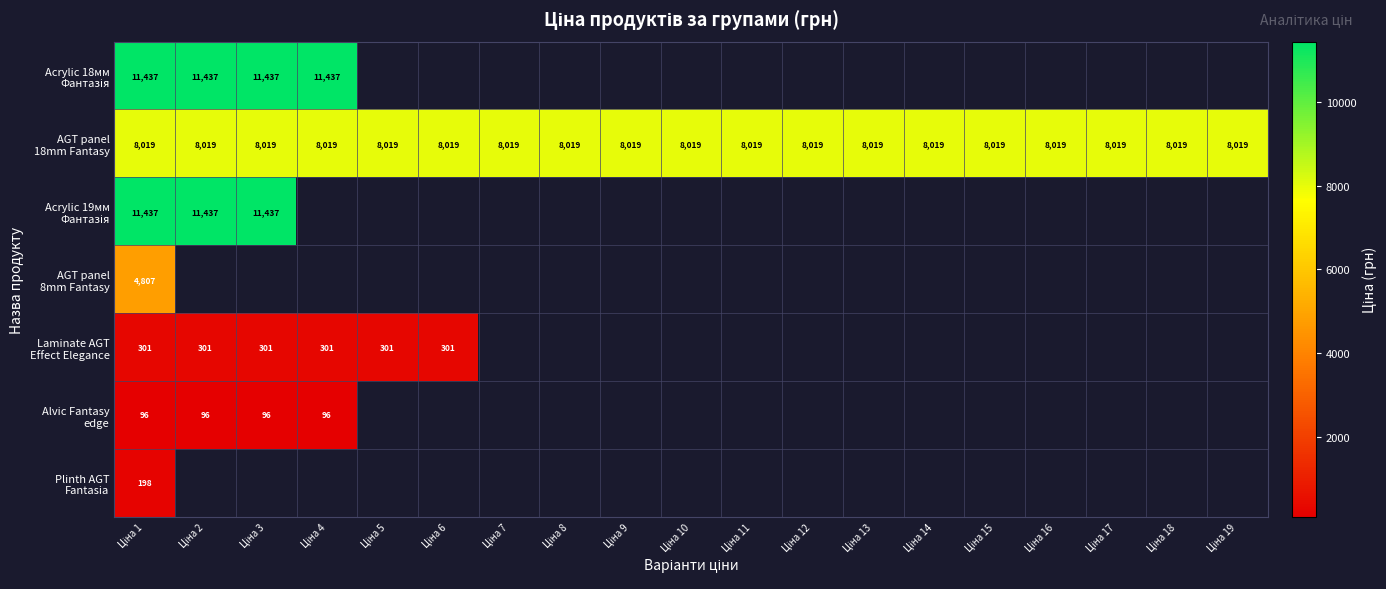

Rank the series by their maximum value, from highest to lowest.

Acrylic 18мм Фантазія, Acrylic 19мм Фантазія, AGT panel 18mm Fantasy, AGT panel 8mm Fantasy, Laminate AGT Effect Elegance, Plinth AGT Fantasia, Alvic Fantasy edge